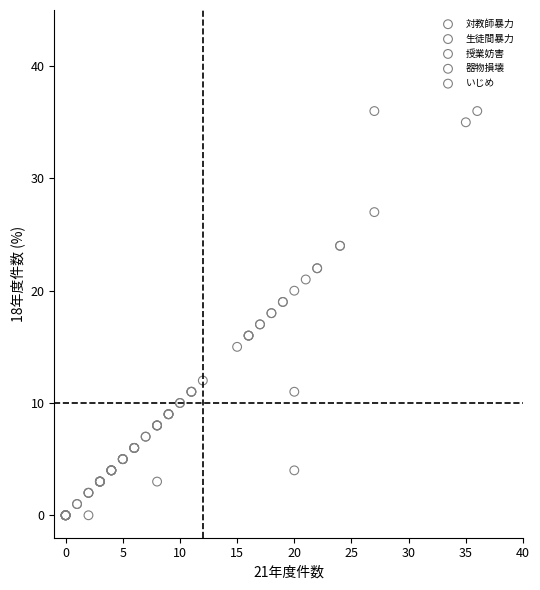

Which series has the widest spread of Y values?

生徒間暴力